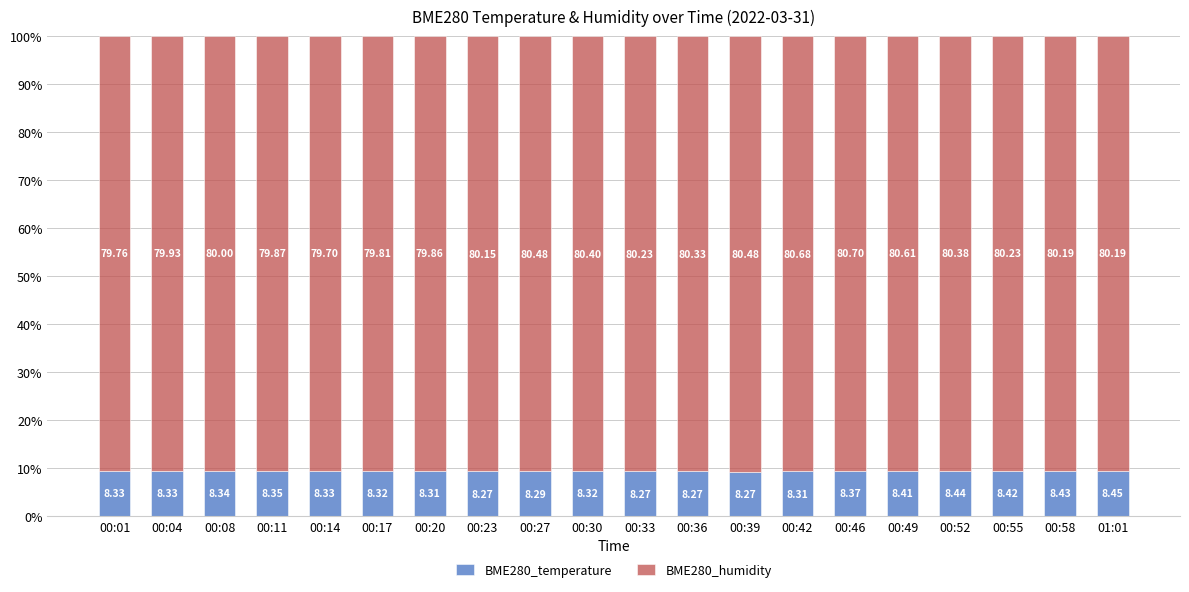

List the series in order of their overall mean, highest first.

BME280_humidity, BME280_temperature